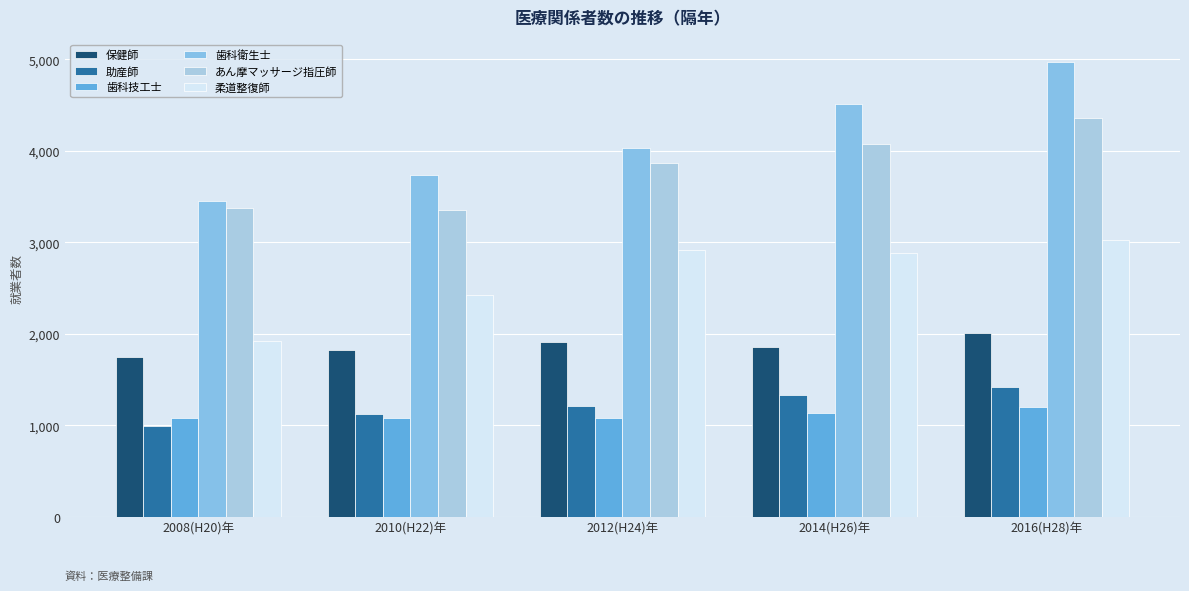

What position from the right is 2014(H26)年?

2